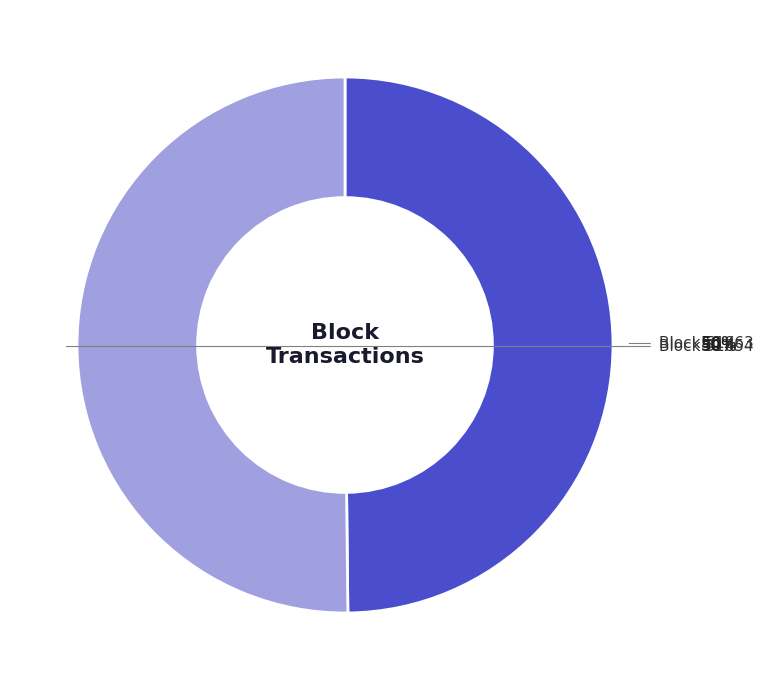

To the nearest percent, what is the average slice percentage?

50%